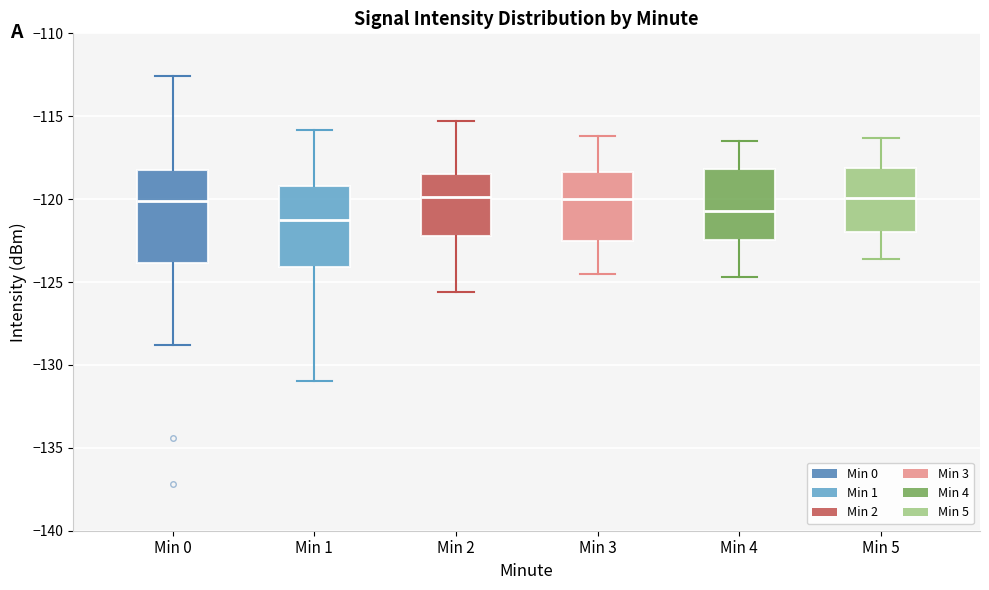

Comparing the boxes themselves (not the whiskers), which one is the tallest?

Min 0